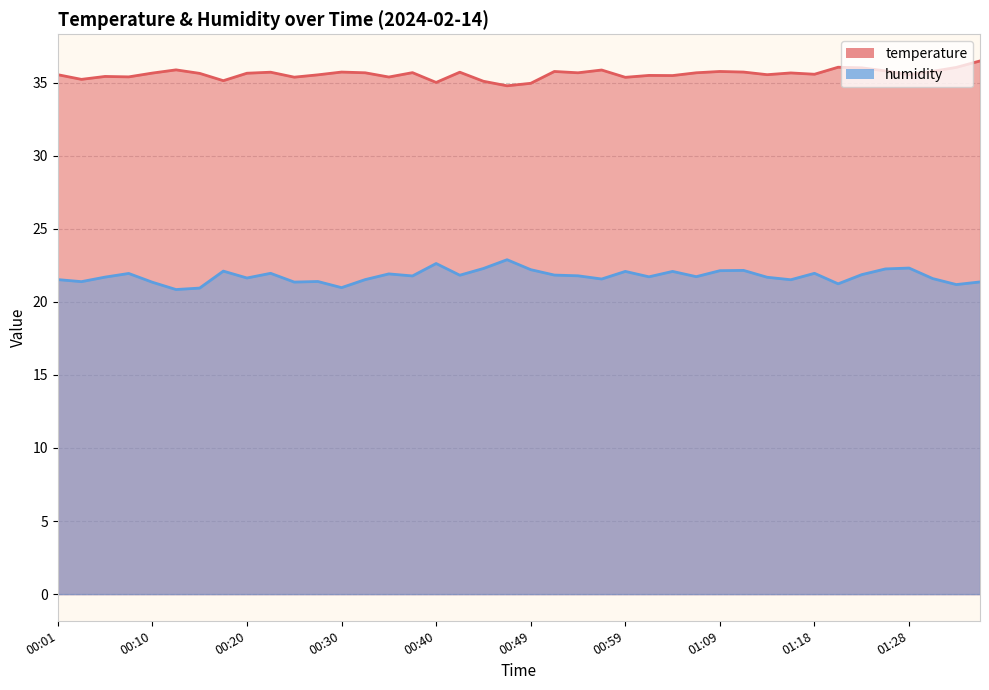

List the labels in order of humidity value, smallest first.

00:13, 00:15, 00:30, 01:33, 01:21, 00:10, 00:25, 01:35, 00:03, 00:27, 01:16, 00:01, 00:32, 00:57, 01:30, 00:20, 01:14, 00:06, 01:01, 01:06, 00:37, 00:54, 00:42, 00:52, 01:23, 00:35, 00:08, 00:23, 01:18, 00:59, 01:04, 00:18, 01:09, 01:11, 00:49, 01:26, 00:44, 01:28, 00:40, 00:47